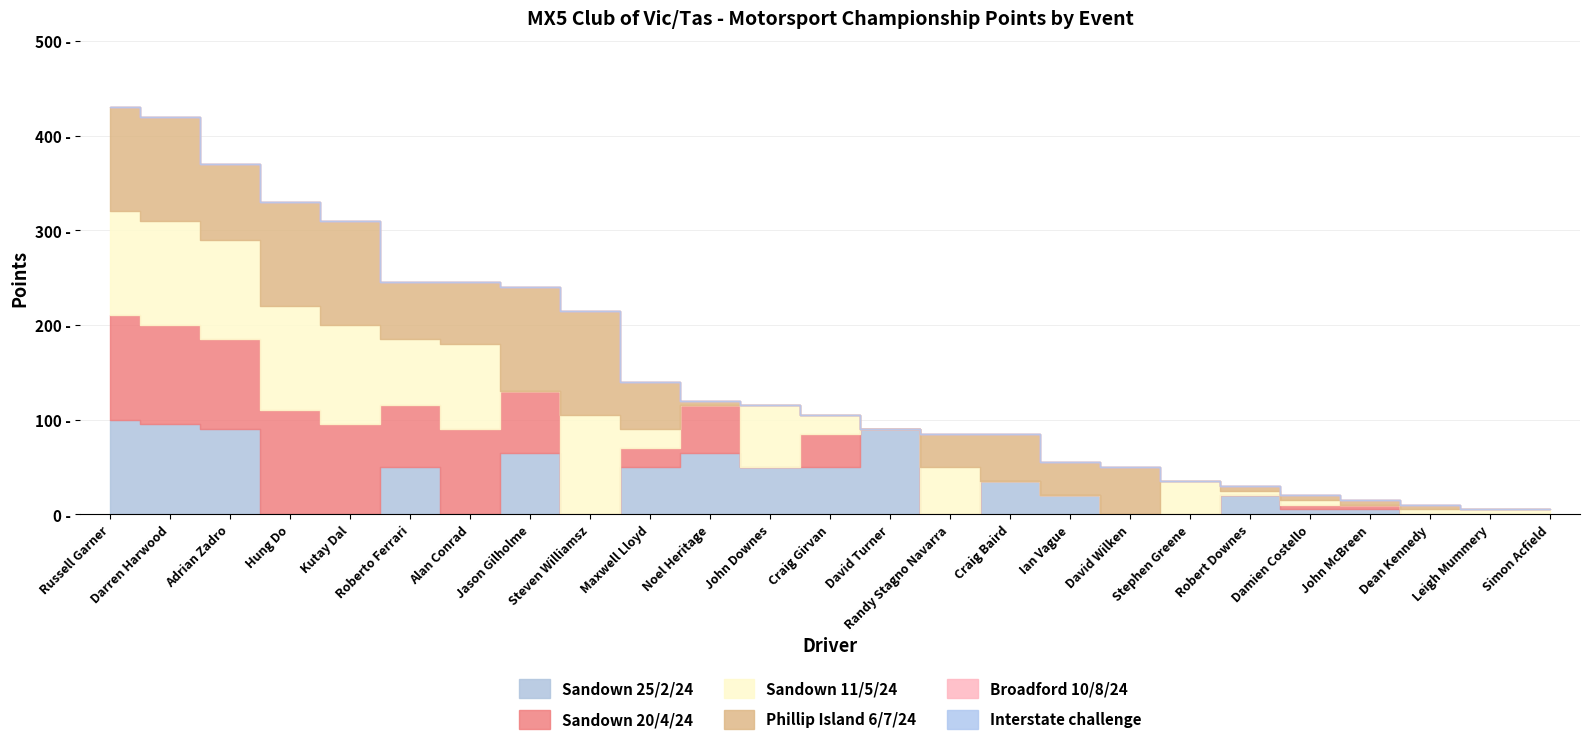

How many data points in Sandown 11/5/24 are above 20?

11